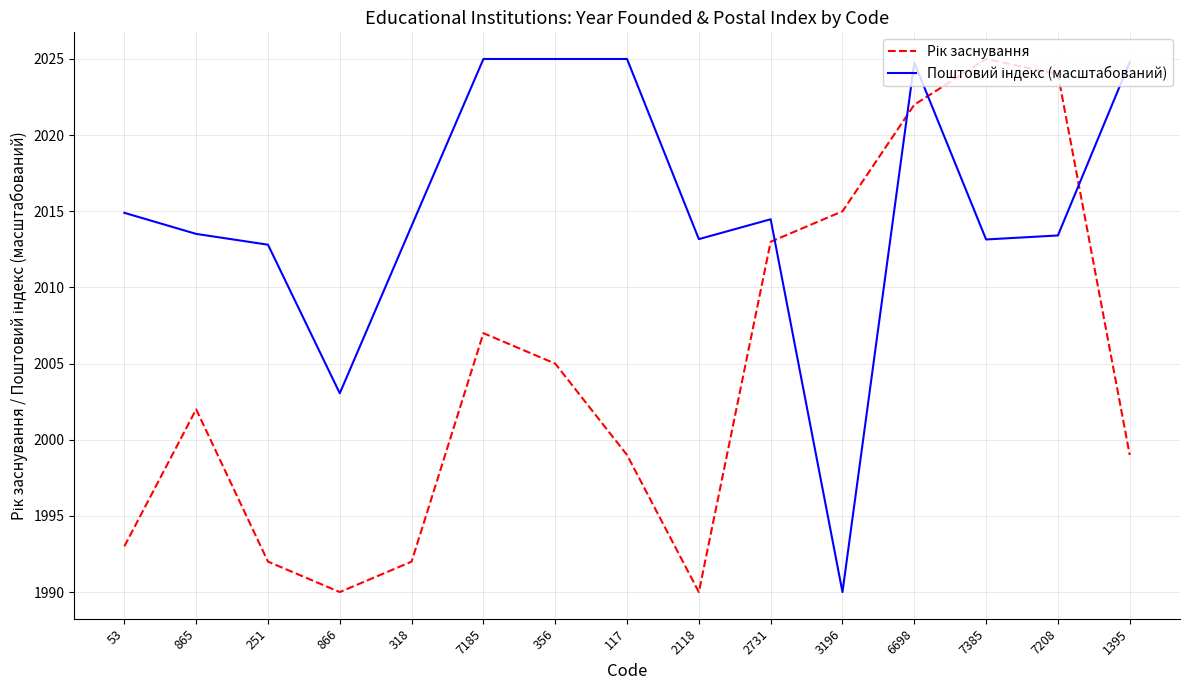

At which category is the sum across all series the highest?

6698